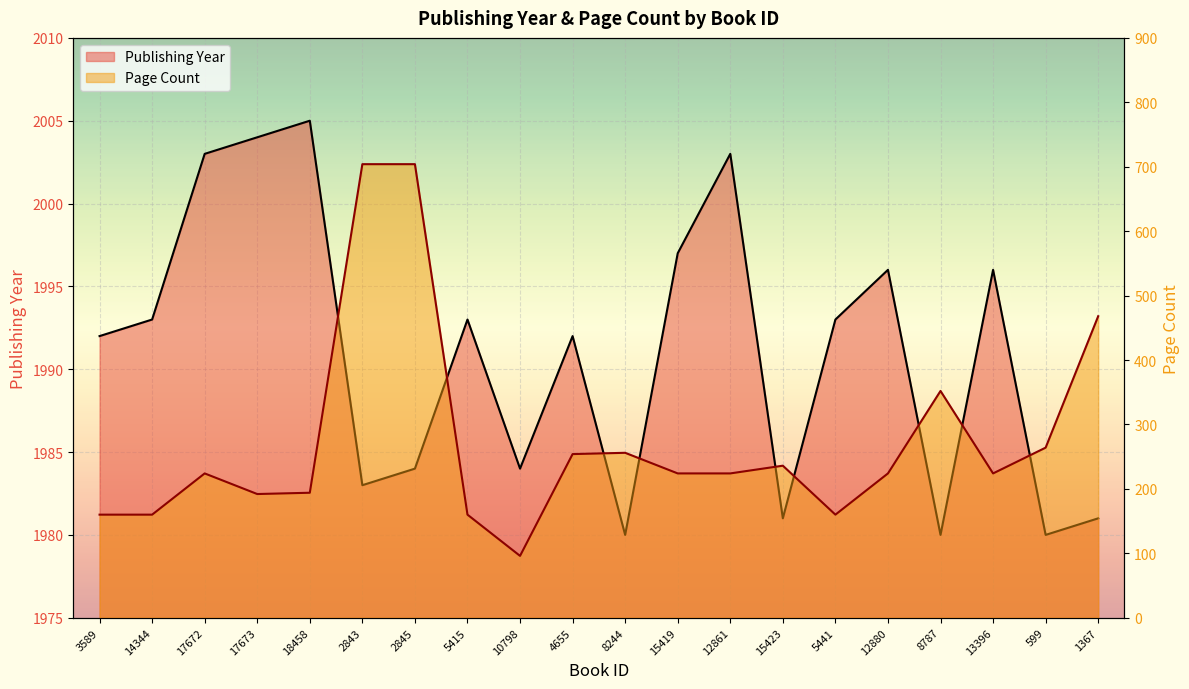

Which series has the widest spread of values?

pageCount